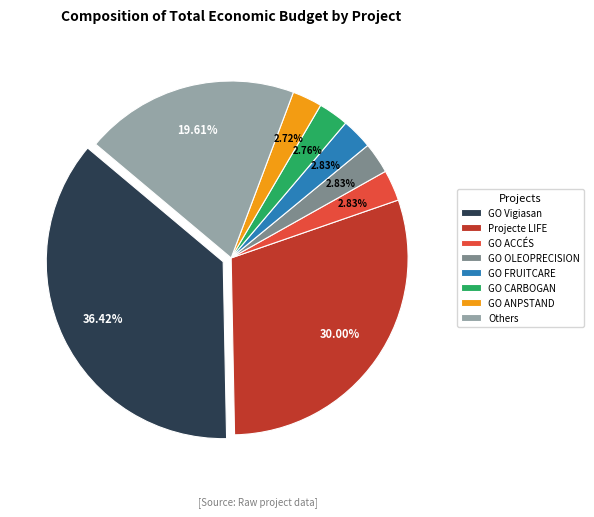

How many slices are in this pie chart?

8